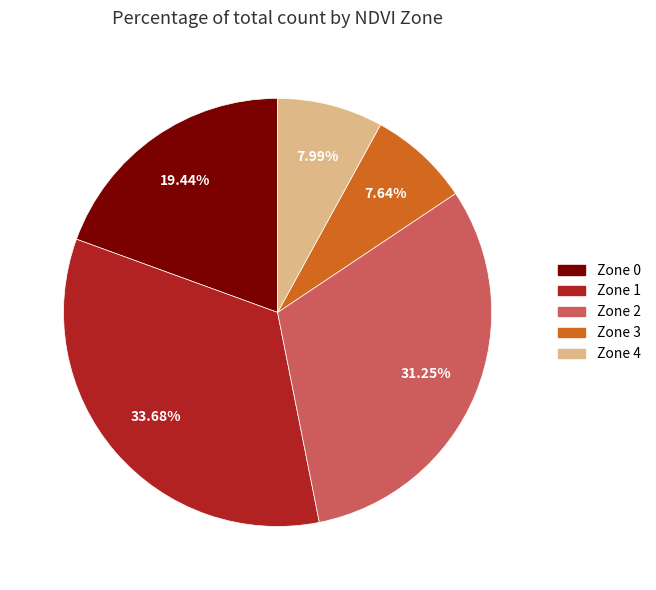

What percentage do Zone 1 and Zone 0 together represent?

53.1%